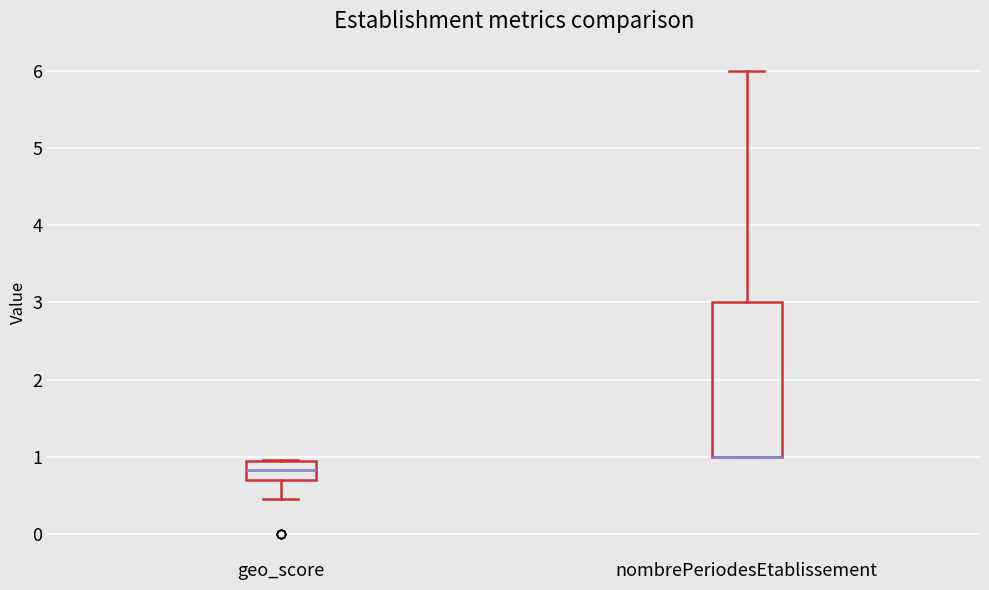

Which box is the tallest, from its lower edge to its upper edge?

nombrePeriodesEtablissement